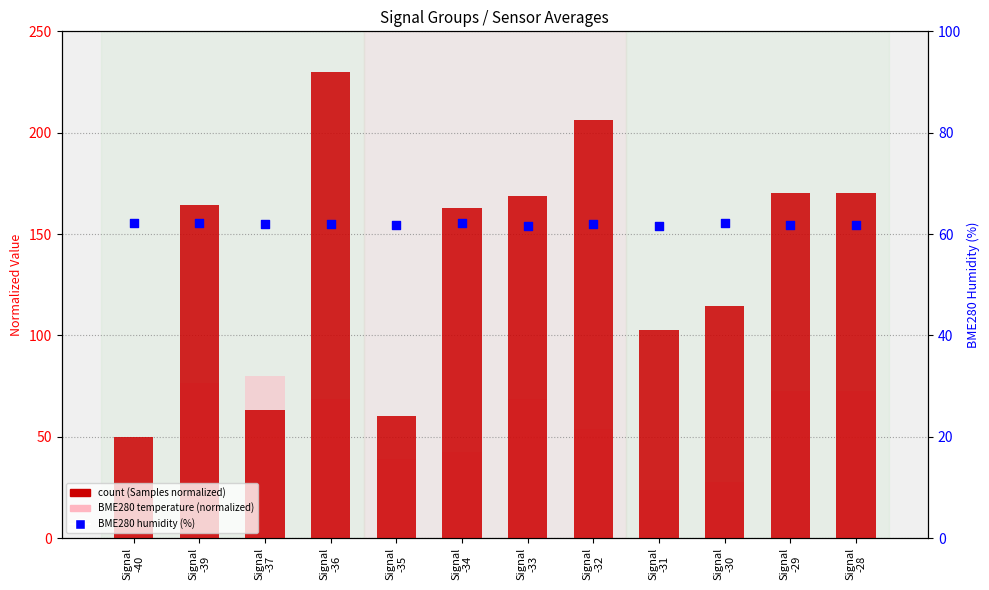

Which series has the largest total across all categories?

count (Samples normalized)